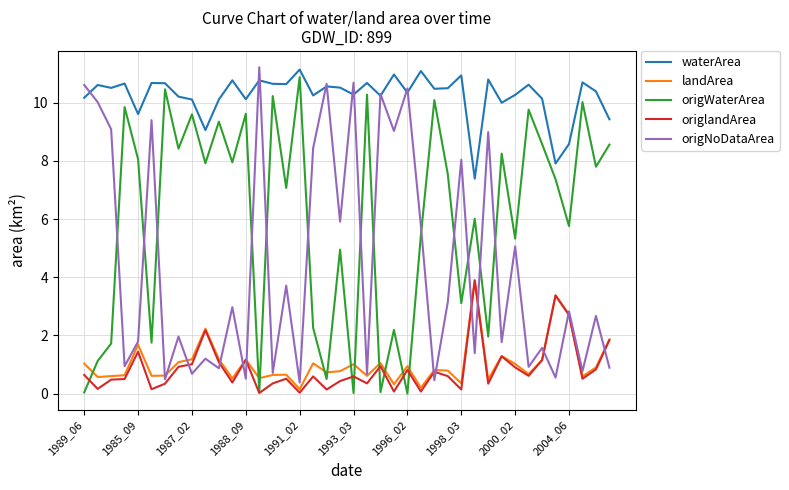

True or false: origlandArea and waterArea cross at least once.

False